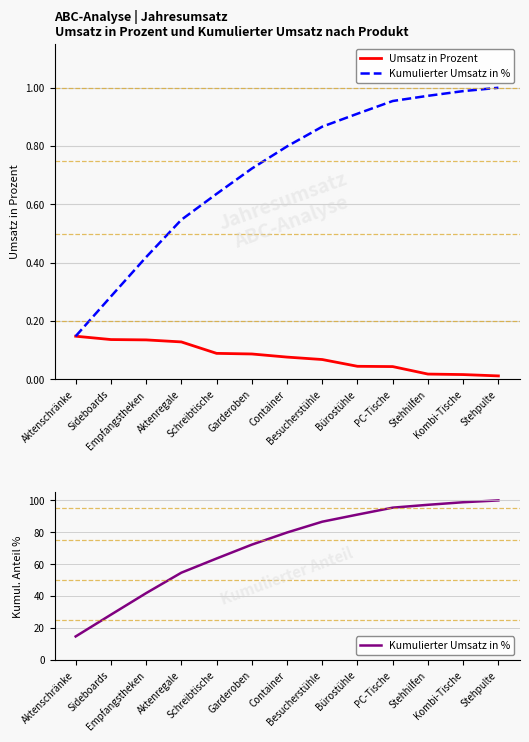

True or false: Kumulierter Umsatz in % and Umsatz in Prozent intersect in this chart.

False